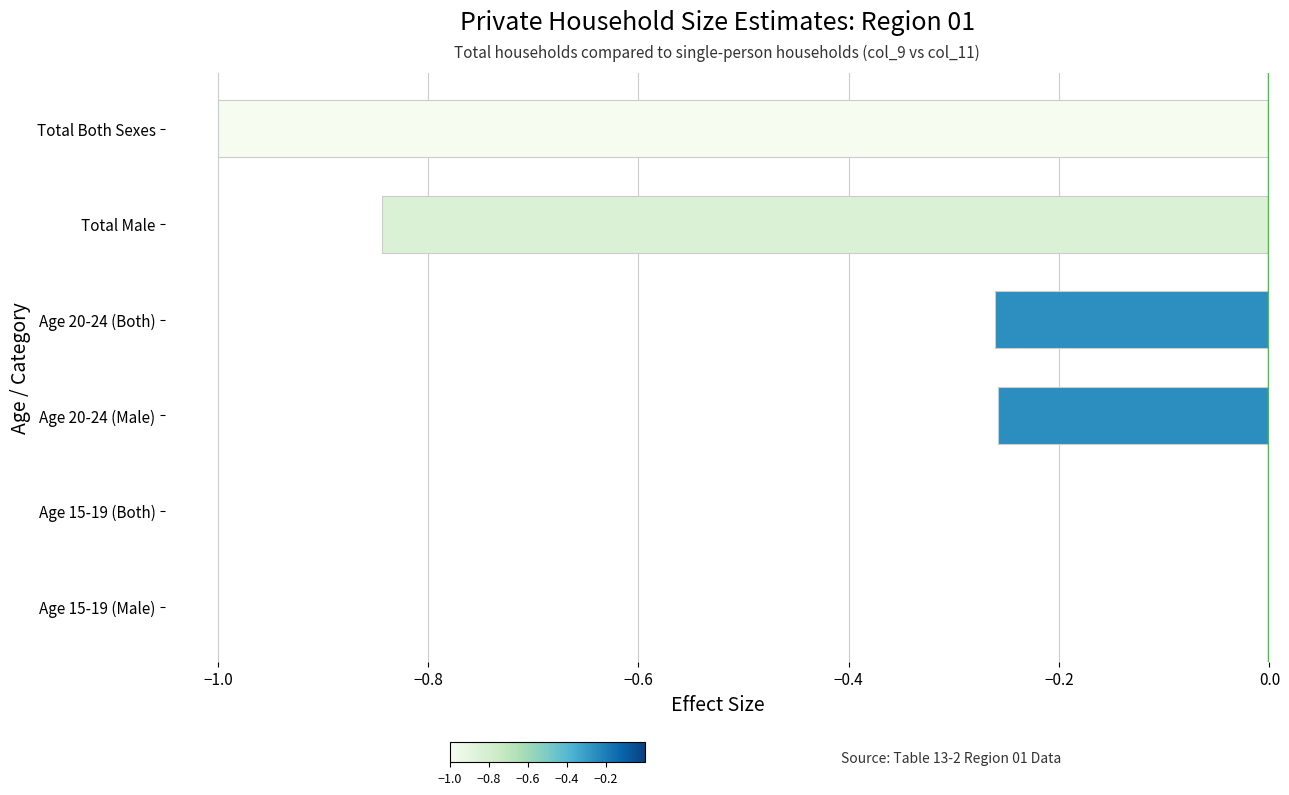

The chart shows a value of -0.0 at Age 15-19 (Both). True or false?

True